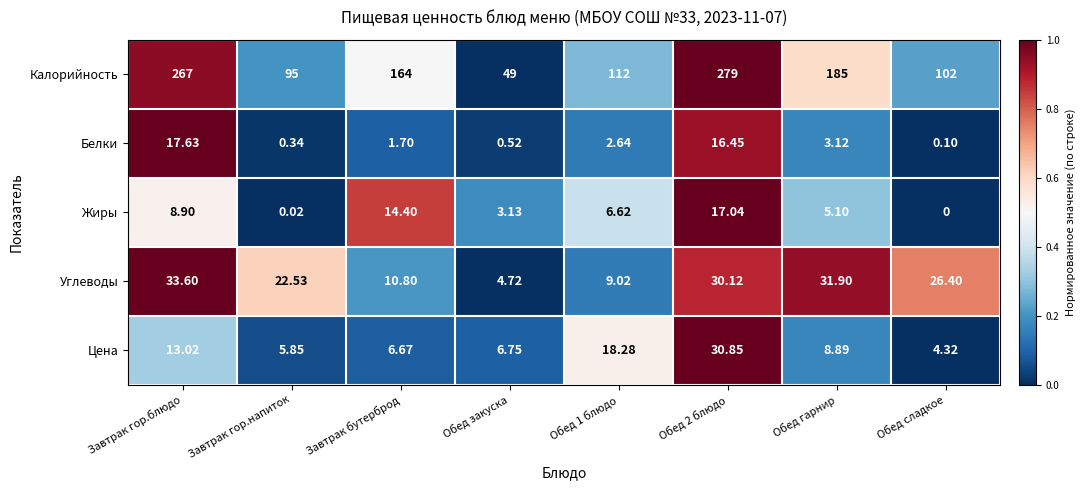

Which series has the largest range (max minus min)?

Калорийность